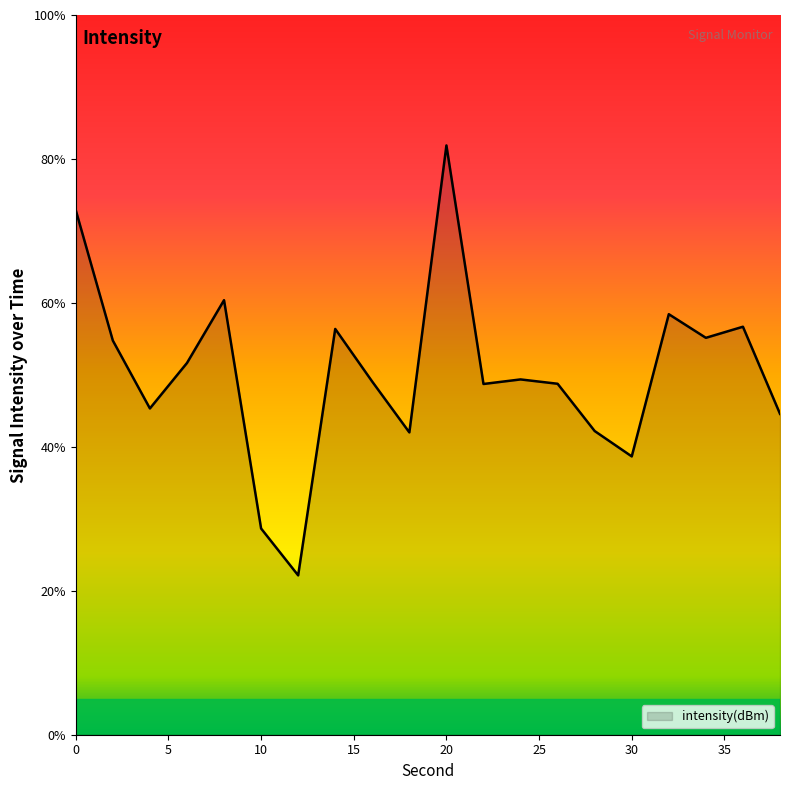

What is the smallest value displayed?

22.1